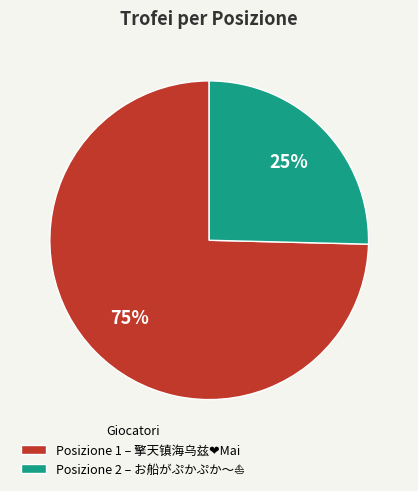

Does any single category account for the majority?

Yes